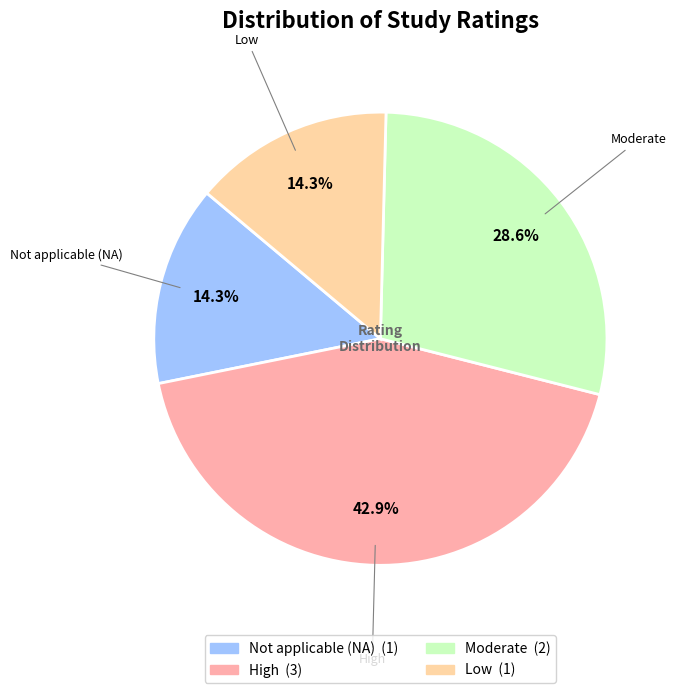

Is there a majority slice in this chart?

No